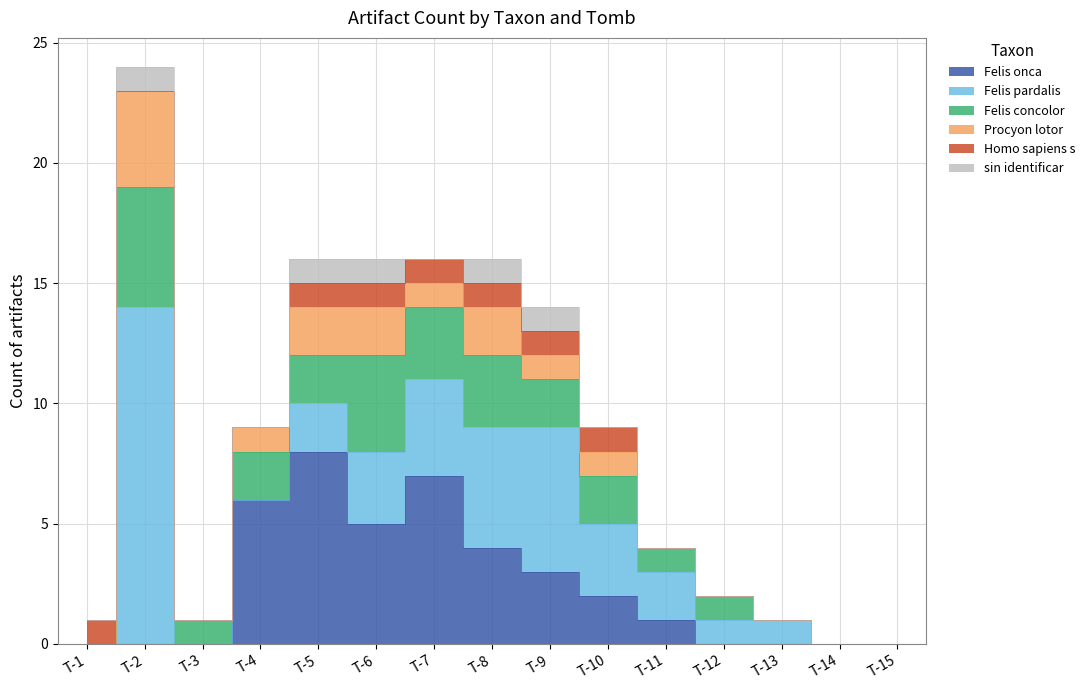

True or false: Procyon lotor has a value of 1 at T-4.

True